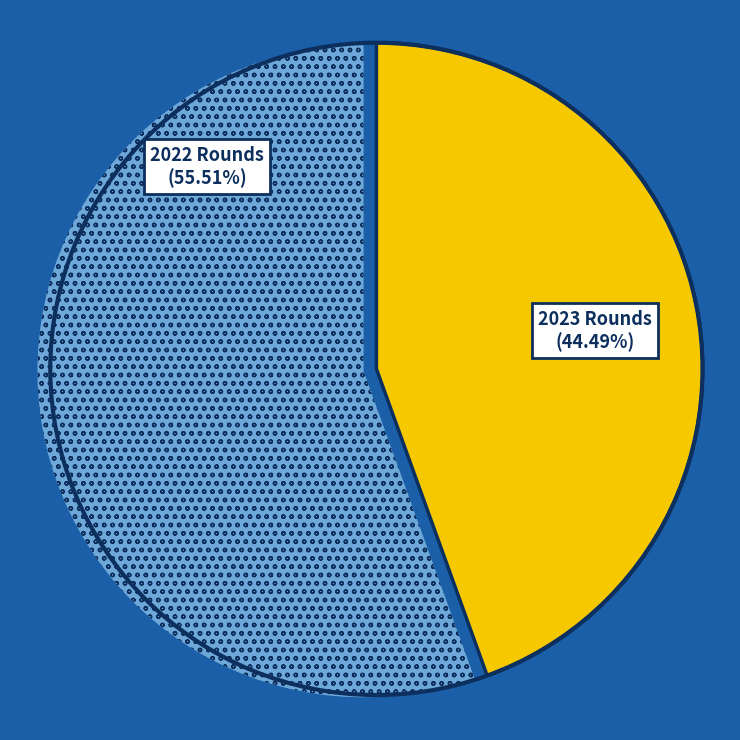

Is there a majority slice in this chart?

Yes